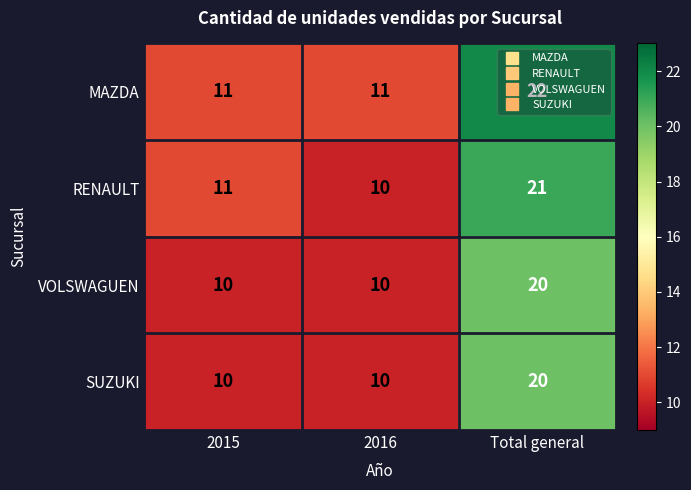

How many categories are shown in the chart?

3